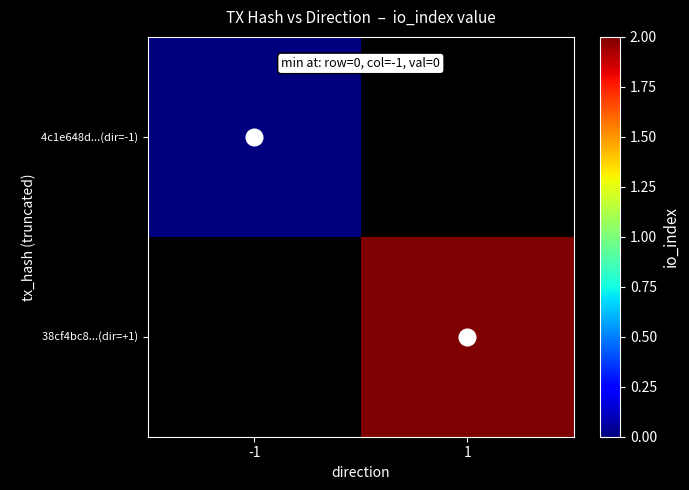

Where is 4c1e648d...​(dir=-1) nearest to the value 0?

-1